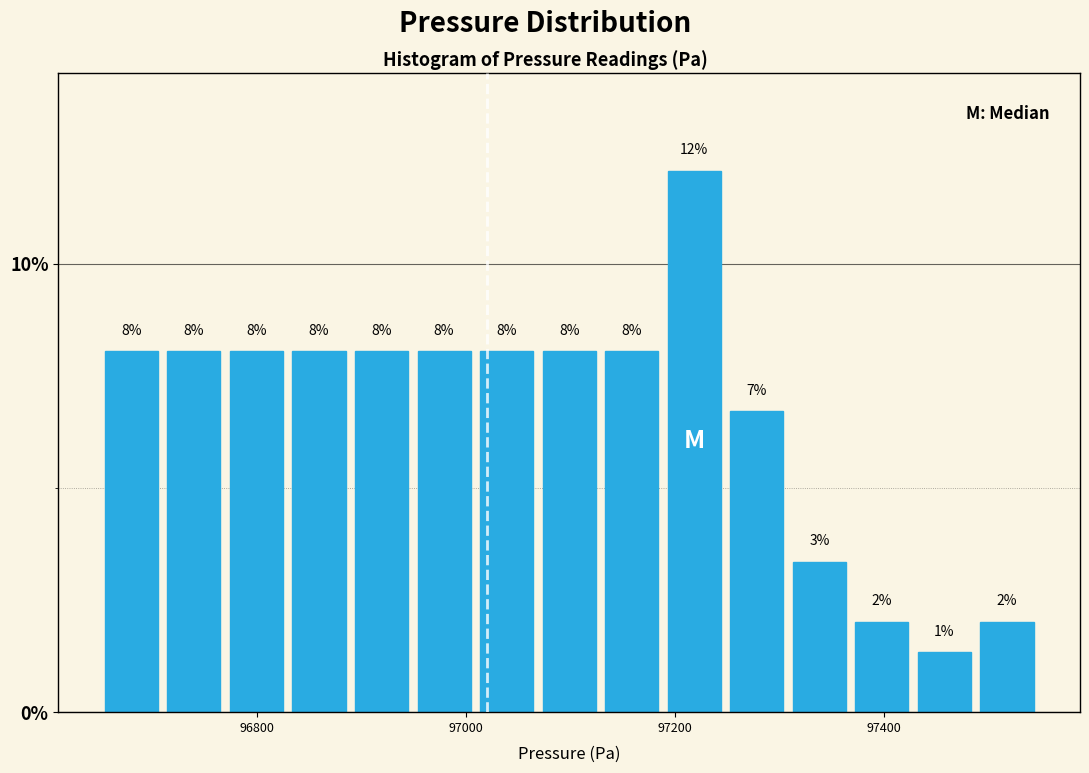

Around what value on the x-axis is the tallest bar? Give the approximate position of its centre, as read against the axis.

97220